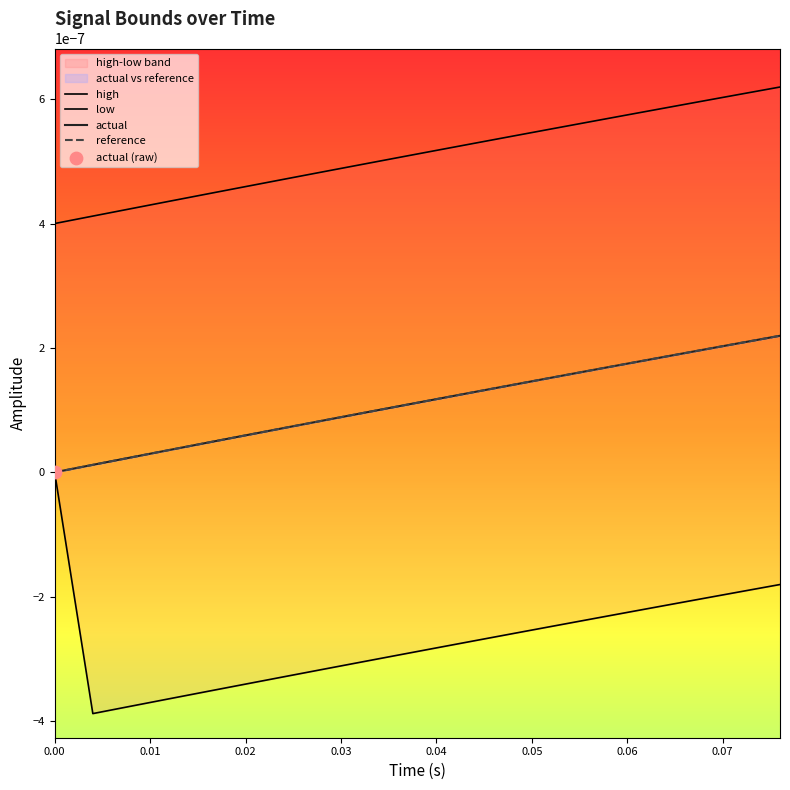

Which series reaches the maximum Y coordinate?

high